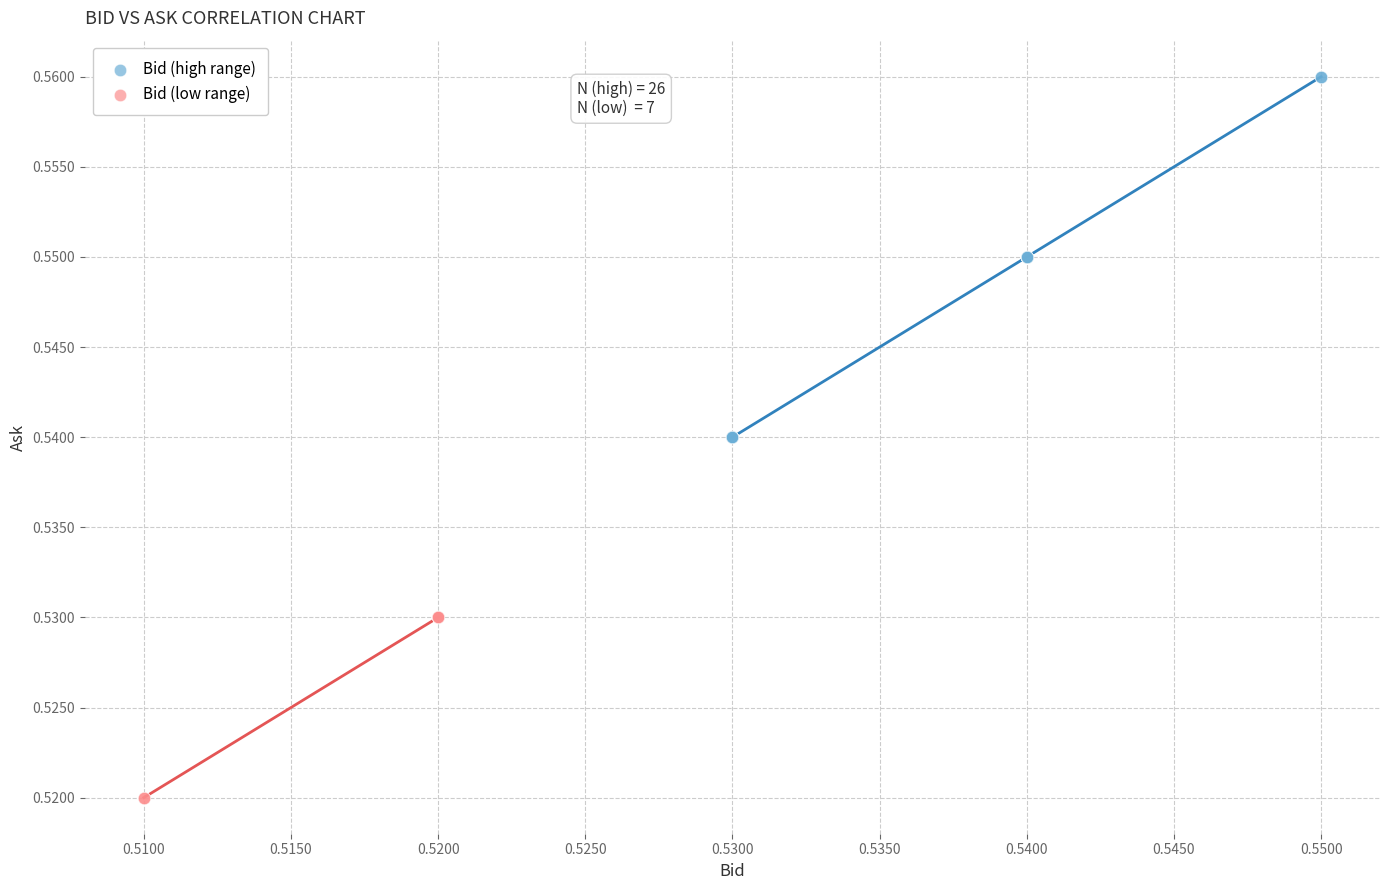

Which series reaches the minimum Y coordinate?

Bid (low range)